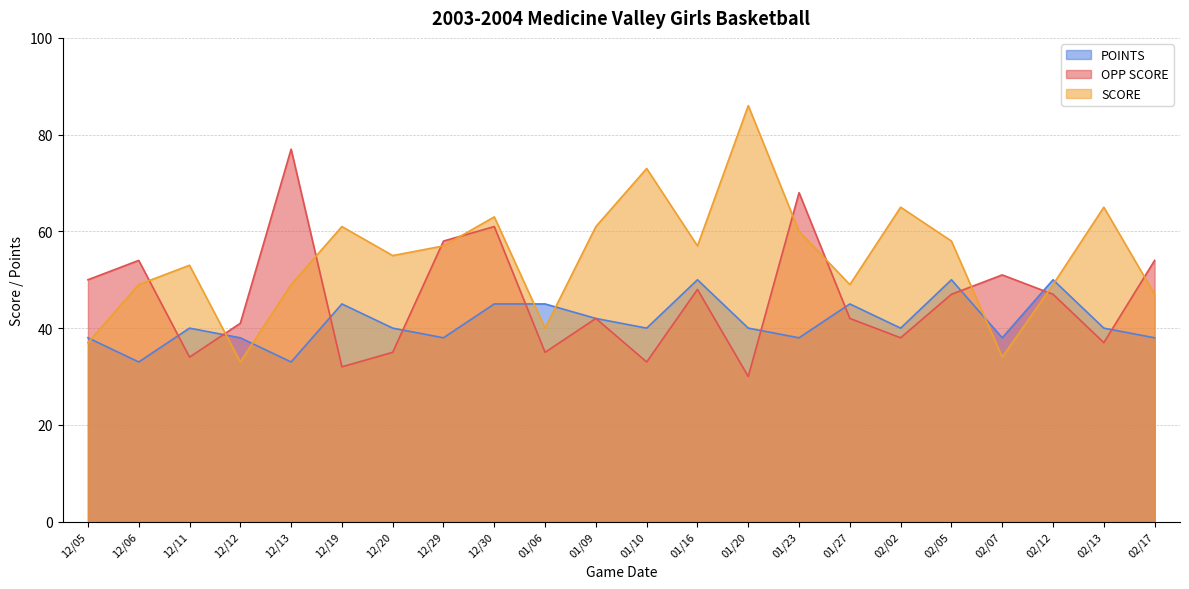

At which category does SCORE reach its first local valley?

12/12